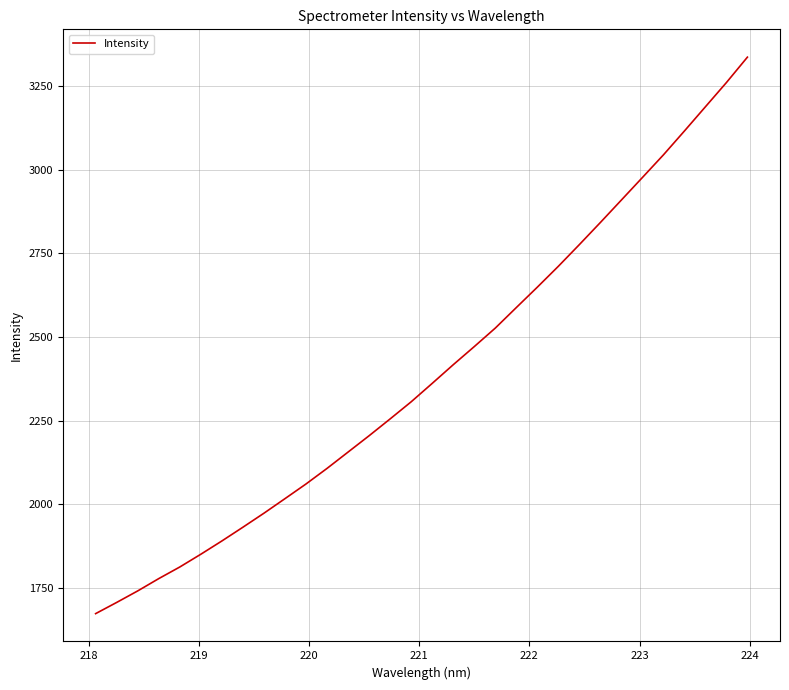

What is the minimum value shown in the chart?

1672.8